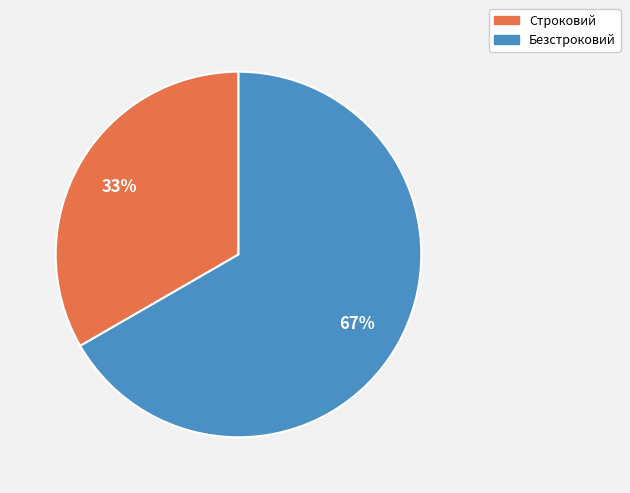

To the nearest percent, what percentage of the pie is Безстроковий?

67%